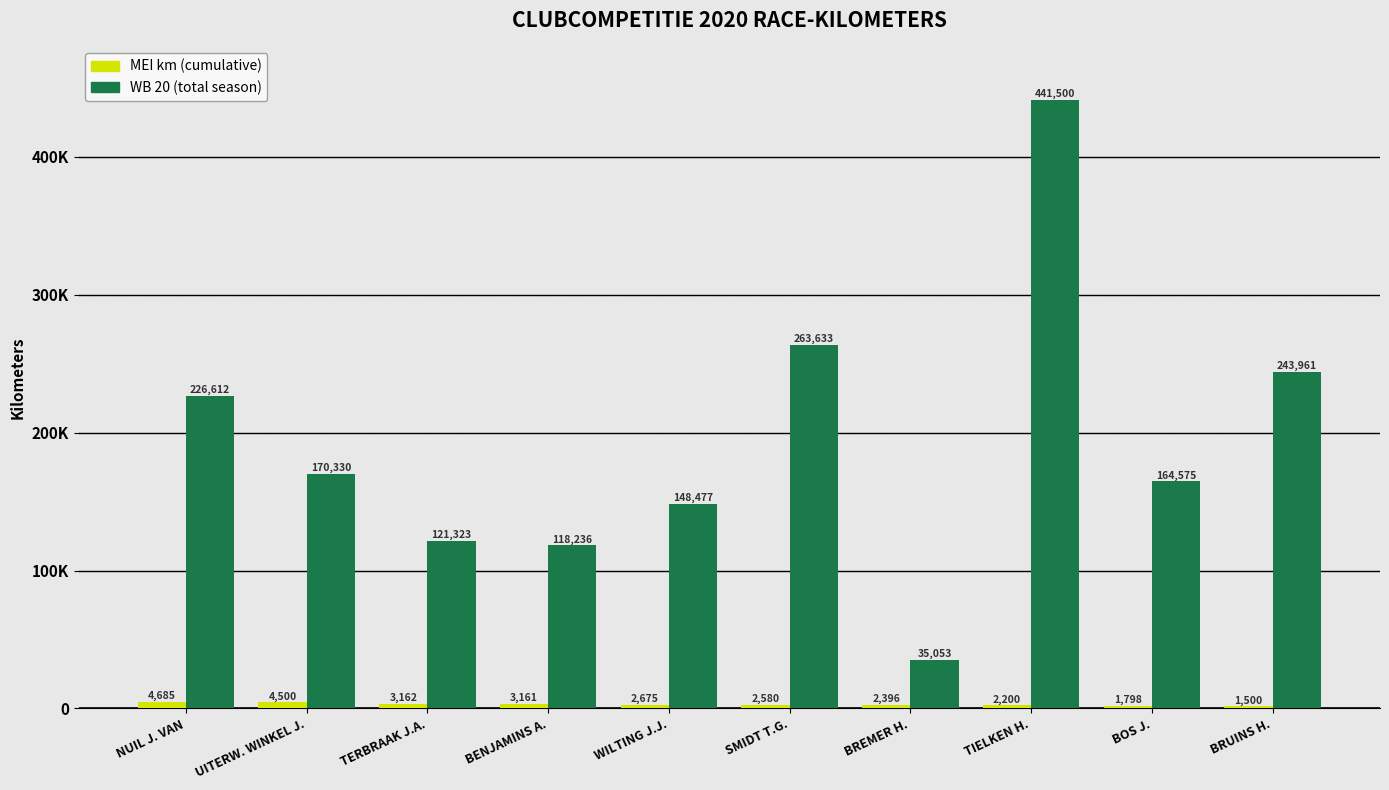

What is the minimum value shown in the chart?

1500